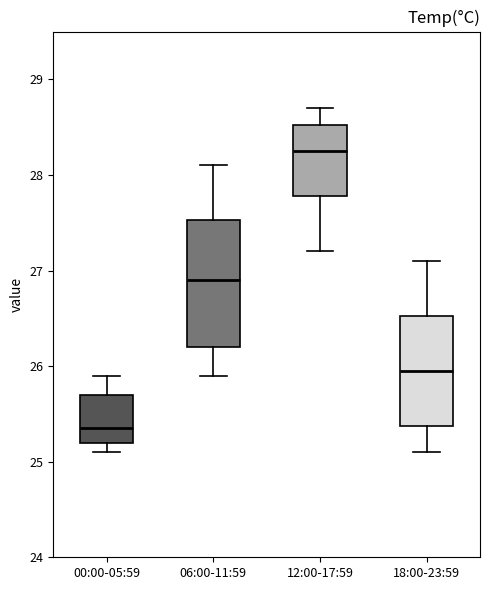

Reading left to right, transcribe this box plot: for each box, give where its median line is, the range the box spans, and where its two whiskers end, as read against the y-axis. The values are not printed on the chart, so give them approximately, as read against the axis.

00:00-05:59: median 25.4, box 25.2 to 25.7, whiskers 25.1 to 25.9
06:00-11:59: median 26.9, box 26.2 to 27.5, whiskers 25.9 to 28.1
12:00-17:59: median 28.3, box 27.8 to 28.5, whiskers 27.2 to 28.7
18:00-23:59: median 26.0, box 25.4 to 26.5, whiskers 25.1 to 27.1